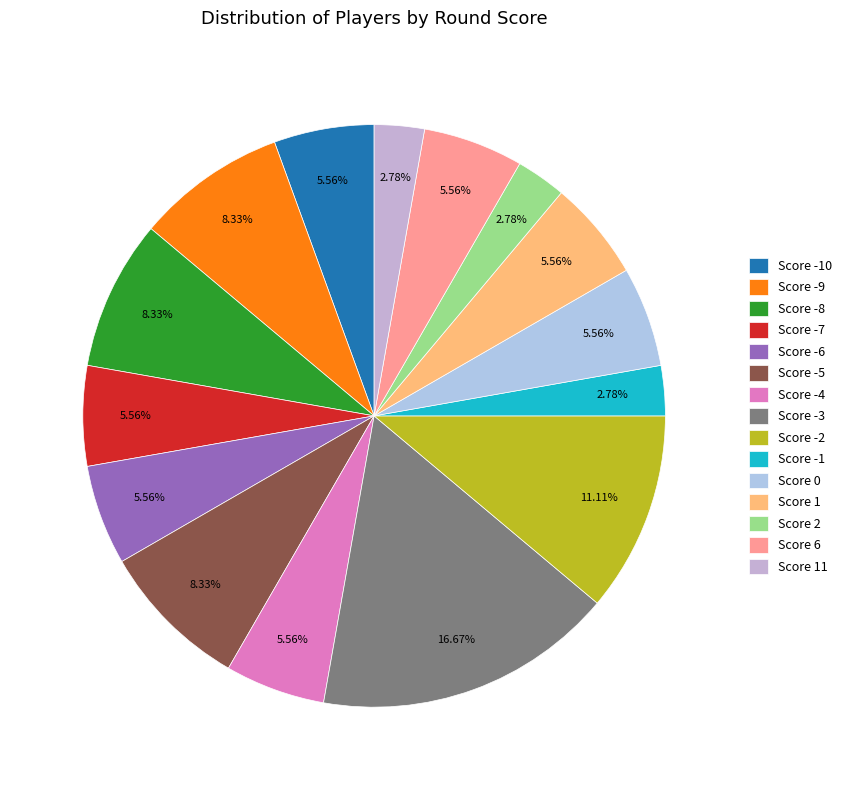

Which has a higher value, Score -5 or Score 2?

Score -5